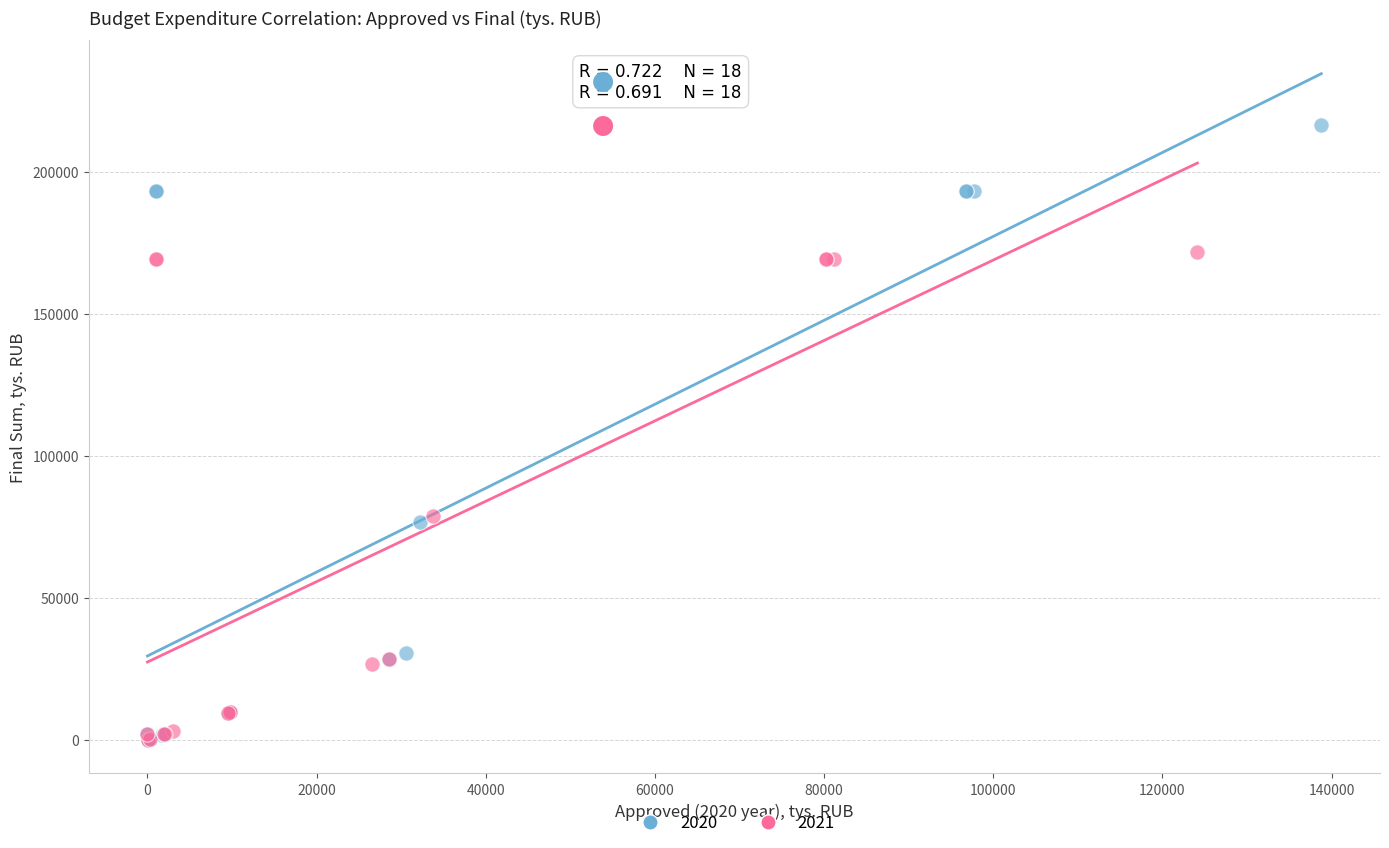

Which series contains the highest Y value?

2020